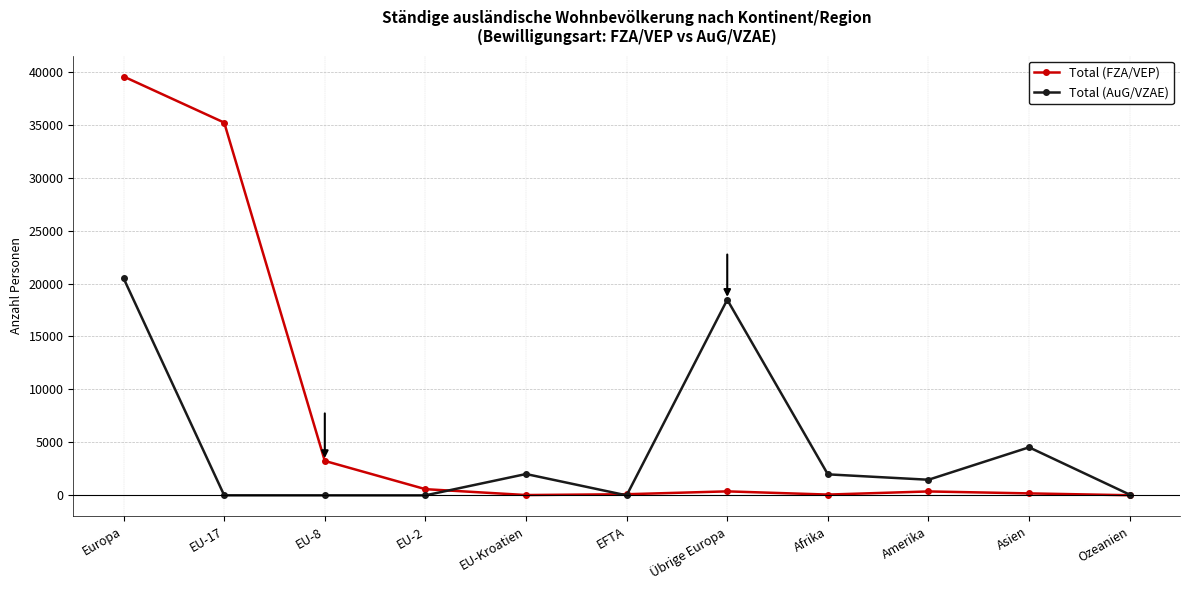

Rank the series by their maximum value, from lowest to highest.

Total (AuG/VZAE), Total (FZA/VEP)